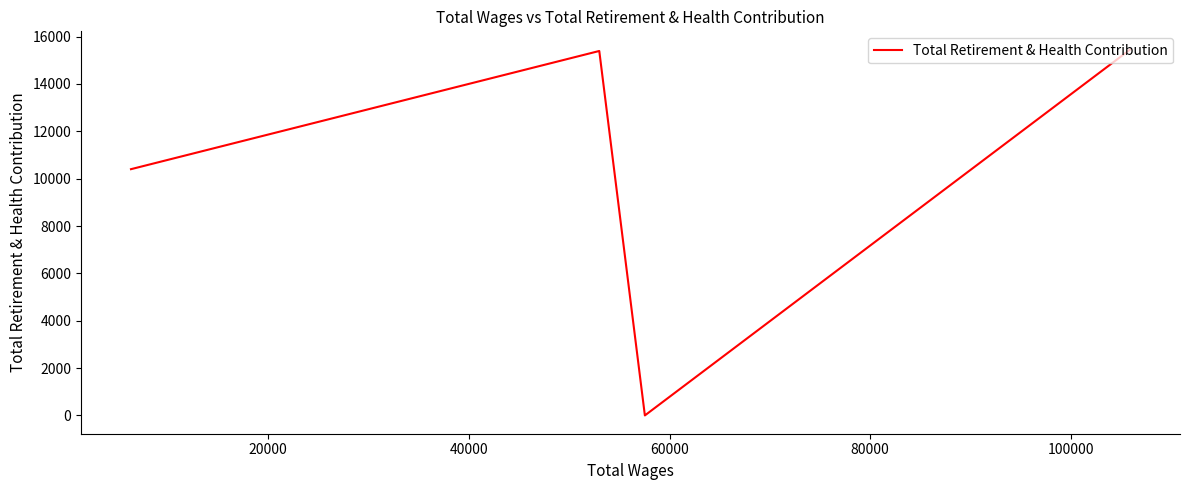

How many lines are shown in the chart?

1